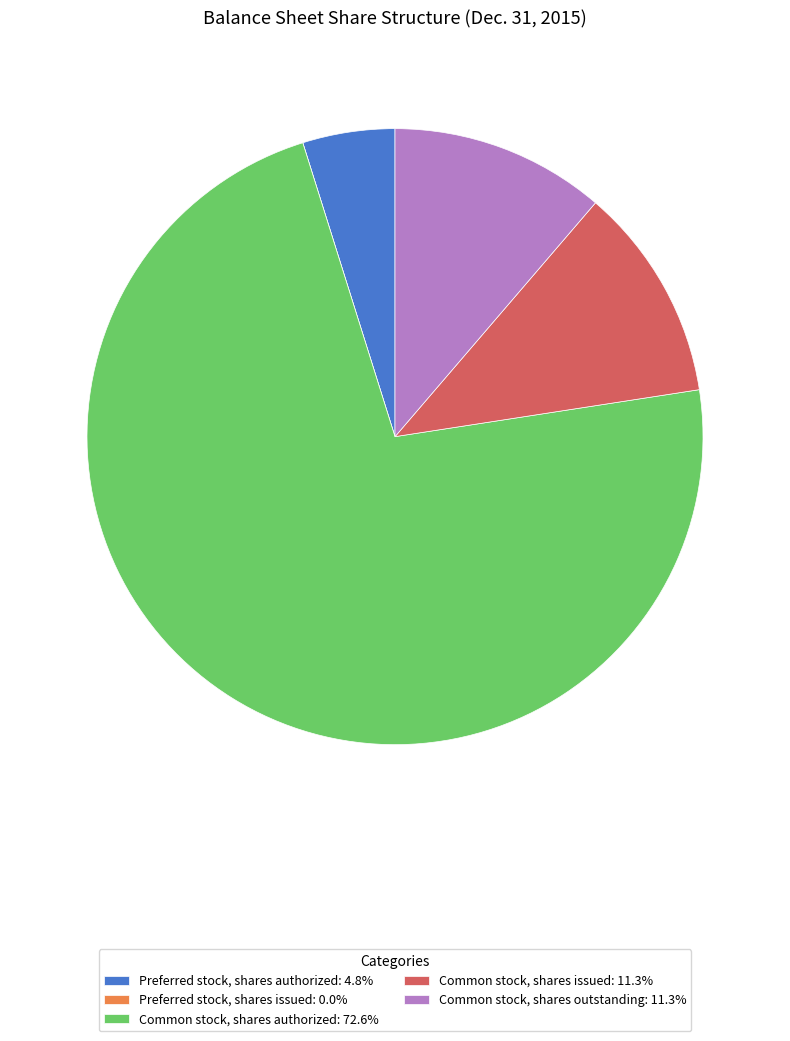

Which category has the biggest portion of the pie?

Common stock, shares authorized